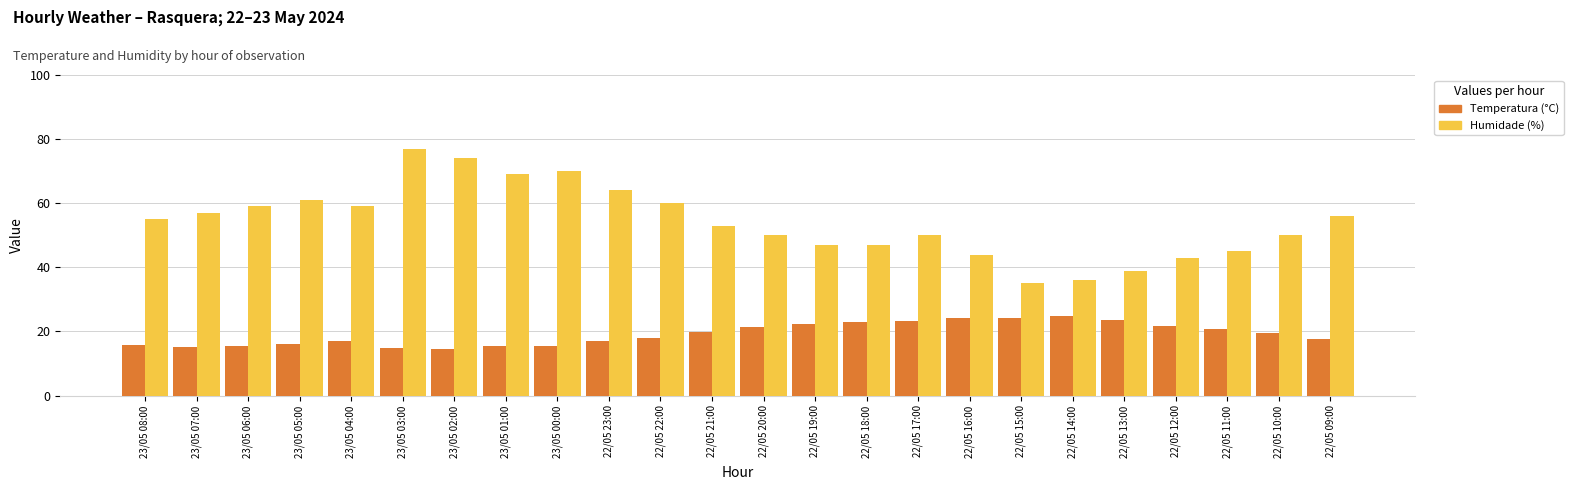

What is the spread (max minus min) of values at 22/05 12:00?

21.3